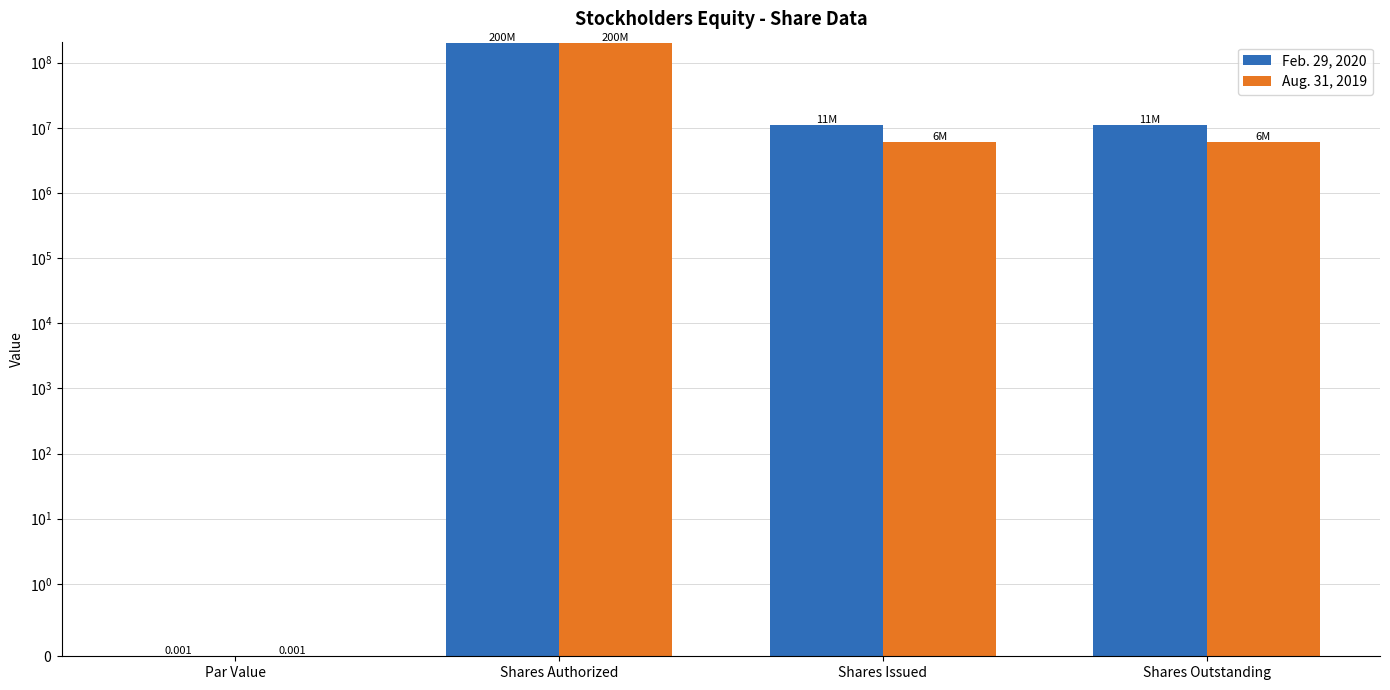

Between Par Value and Shares Issued, which is larger?

Shares Issued